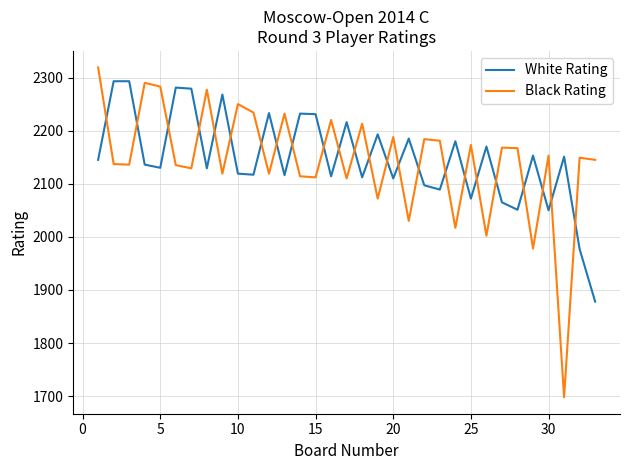

What is the smallest value displayed?

1698